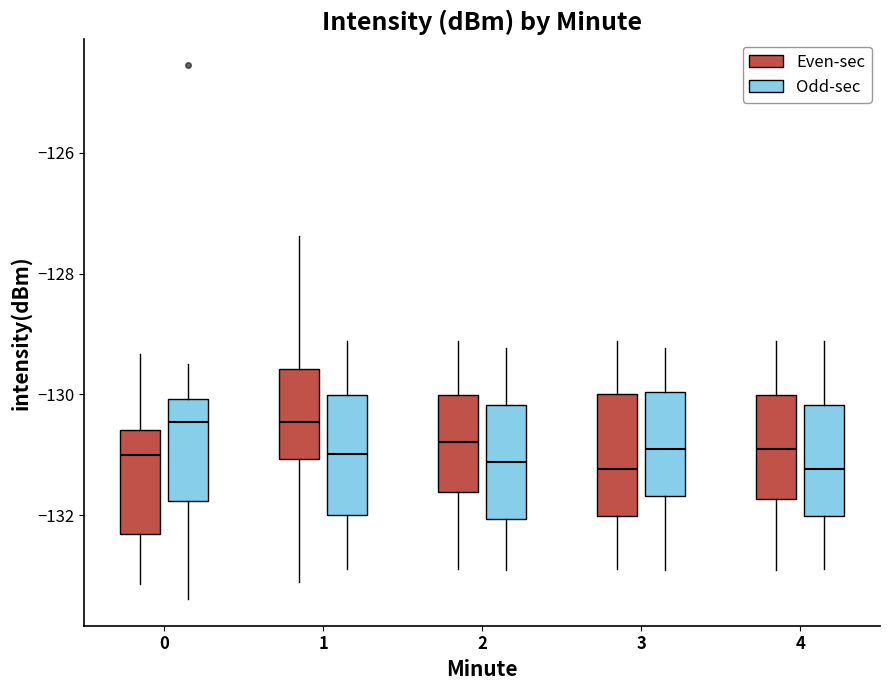

Where is the upper edge of the box for 2 (Even-sec) on the y-axis? The values are not printed on the chart, so give them approximately, as read against the axis.

-130.0